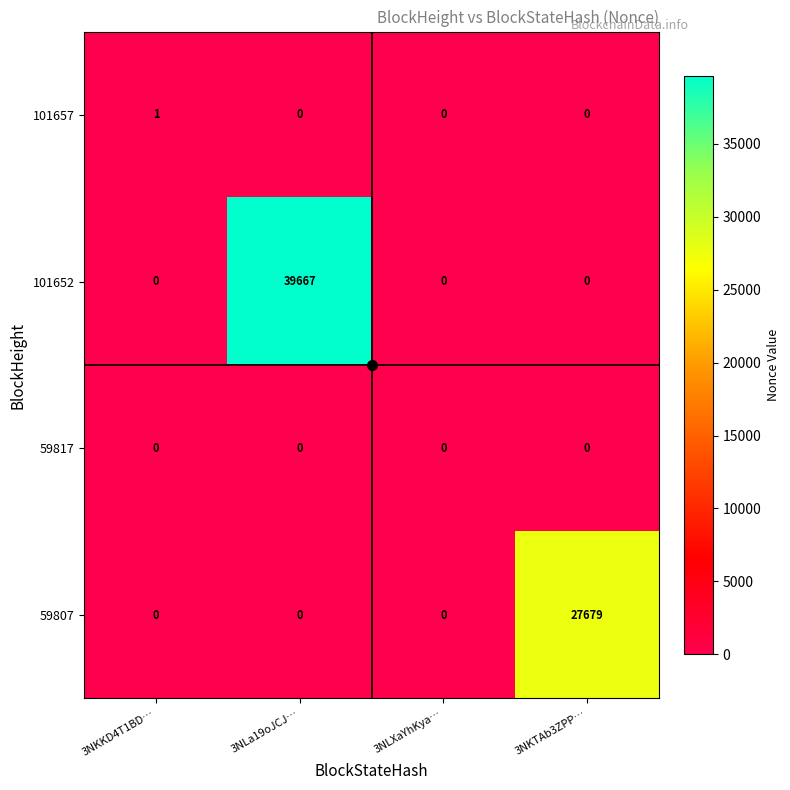

Which series changed the most between 3NKKD4T1BD… and 3NKTAb3ZPP…?

59807